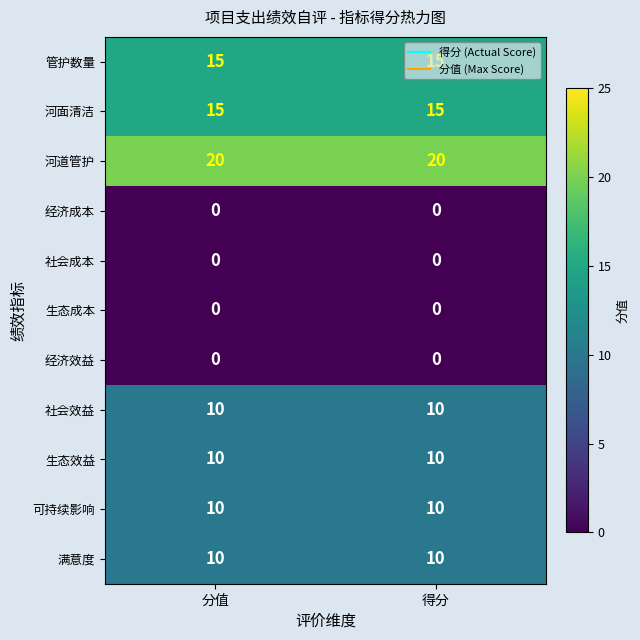

What is the sum of the 管护数量 values at 得分 and 分值?

30